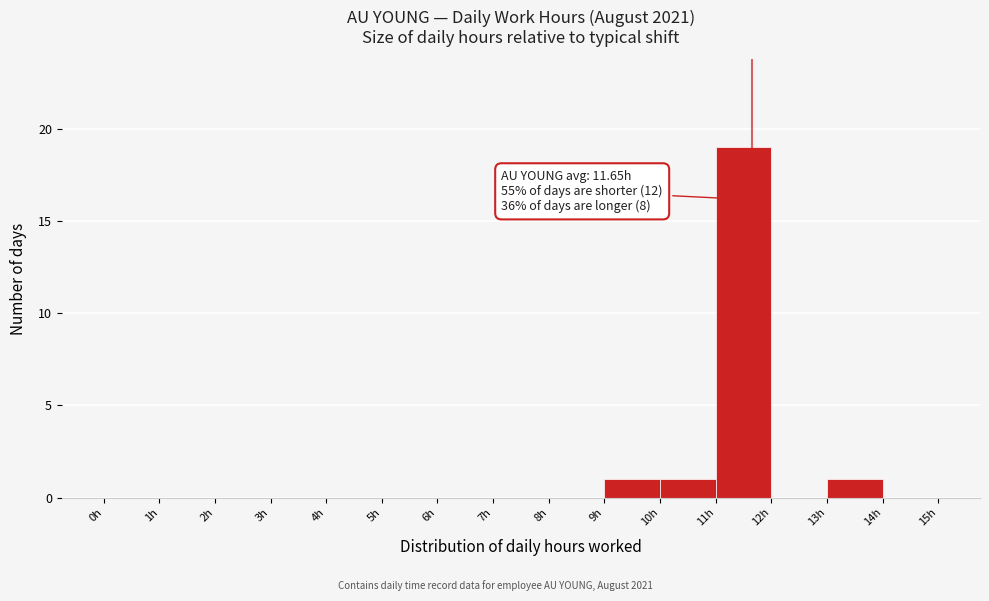

Over which range of the x-axis is the bar tallest?

11 to 12